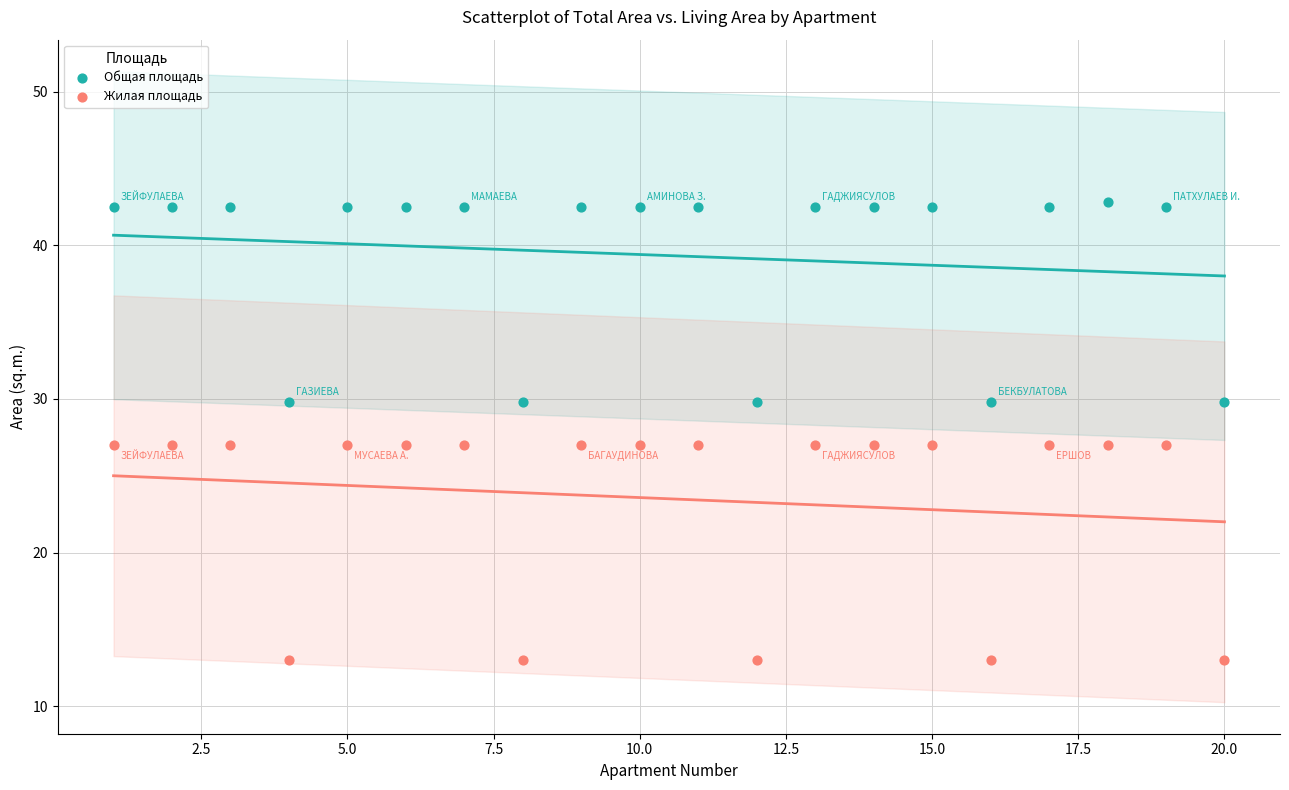

Which series reaches the minimum Y coordinate?

Жилая площадь